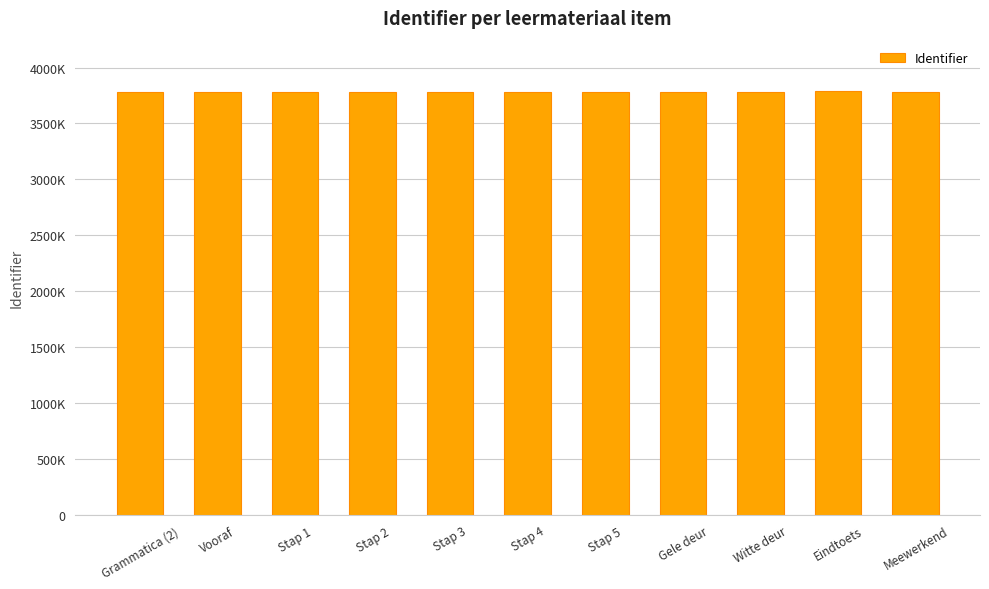

What is the sum of all values?

41593170